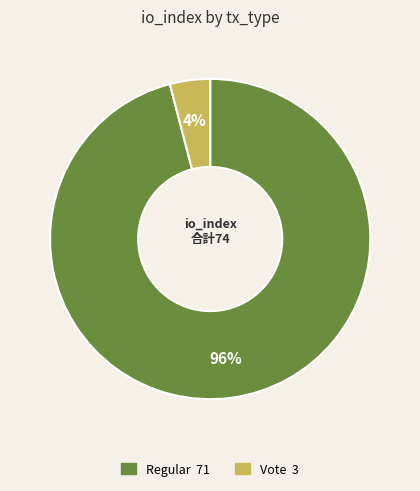

To the nearest percent, what percentage of the pie is Vote?

4%